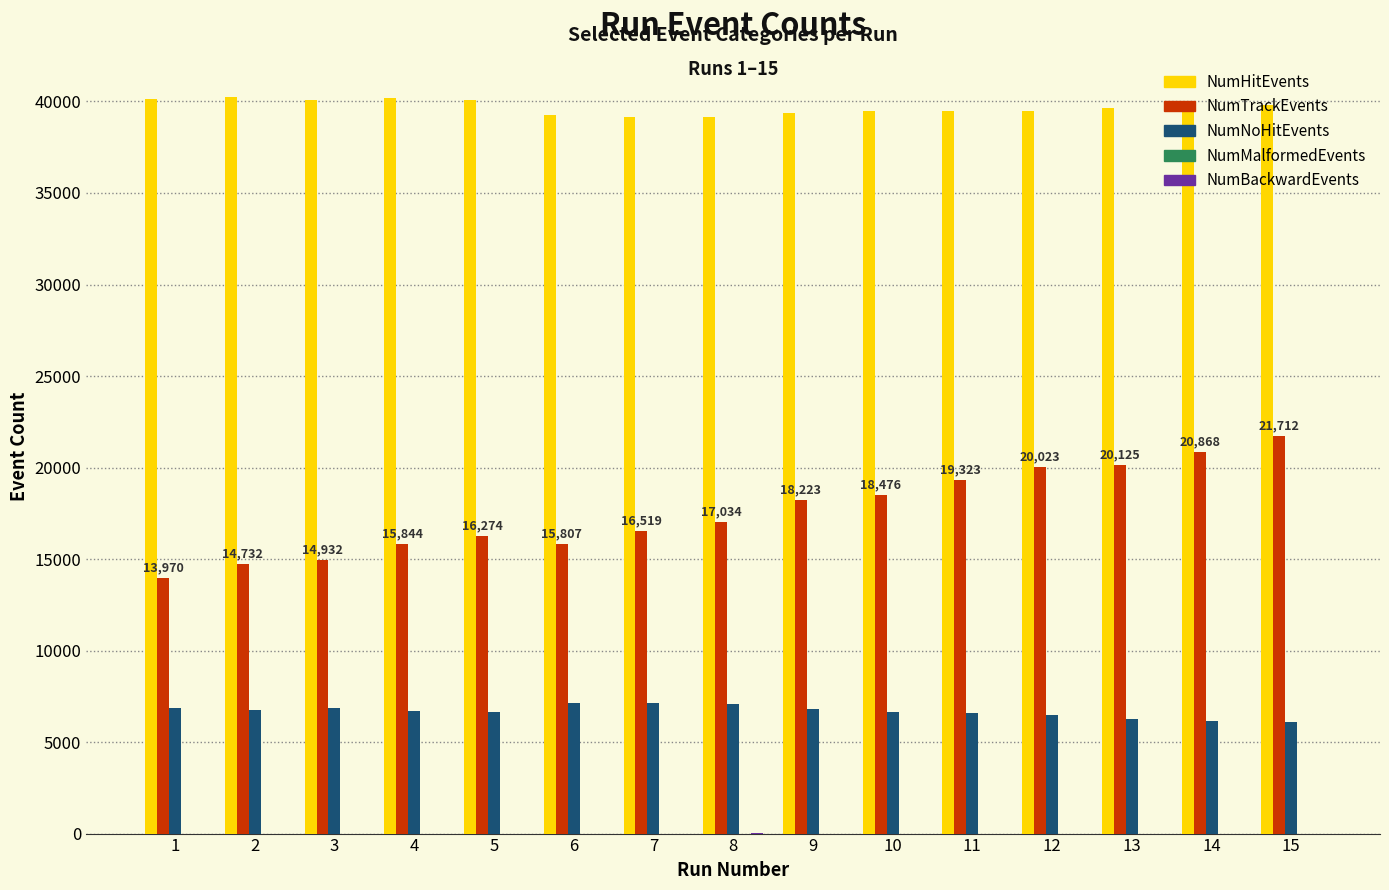

What is the sum of the NumTrackEvents values at 1 and 10?

32446